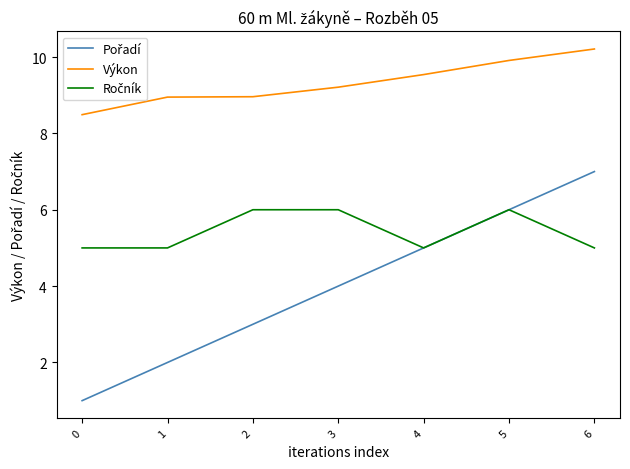

Does the chart display data point markers on the line(s)?

No